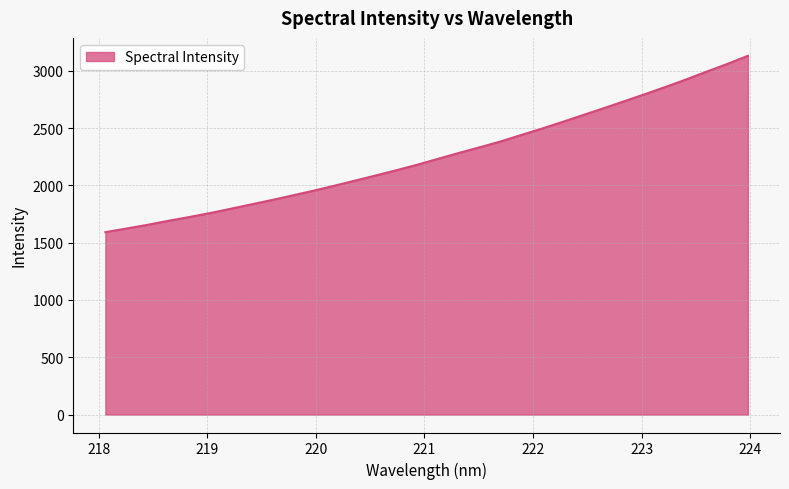

How many series are shown in this chart?

1